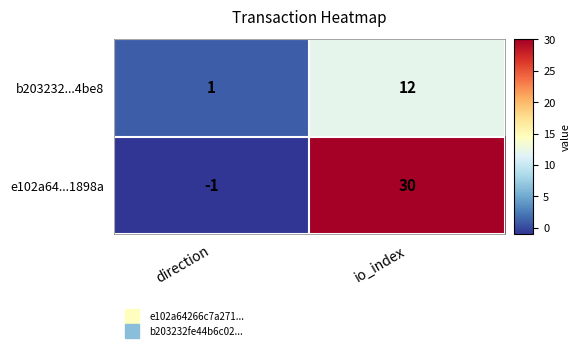

Reading right to left, extract all data points from this chart.

b203232...4be8: io_index=12	direction=1
e102a64...1898a: io_index=30	direction=-1